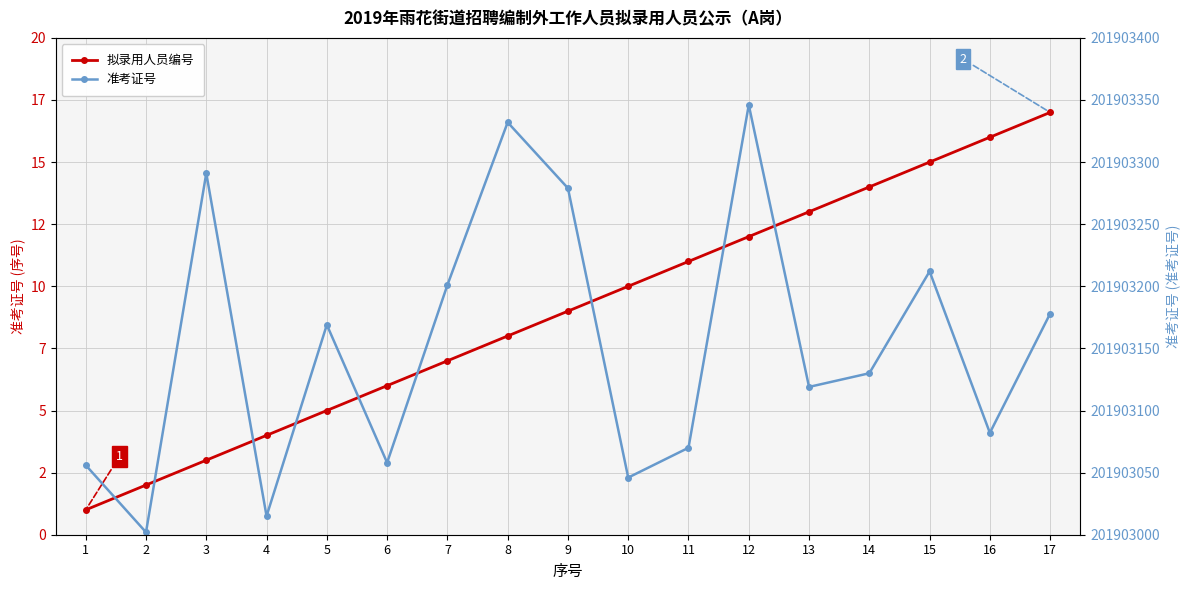

Reading left to right, what are all the values shown in this chart?

拟录用人员编号: 1=1	2=2	3=3	4=4	5=5	6=6	7=7	8=8	9=9	10=10	11=11	12=12	13=13	14=14	15=15	16=16	17=17
准考证号: 1=201903056	2=201903002	3=201903291	4=201903015	5=201903169	6=201903058	7=201903201	8=201903332	9=201903279	10=201903046	11=201903070	12=201903346	13=201903119	14=201903130	15=201903212	16=201903082	17=201903178